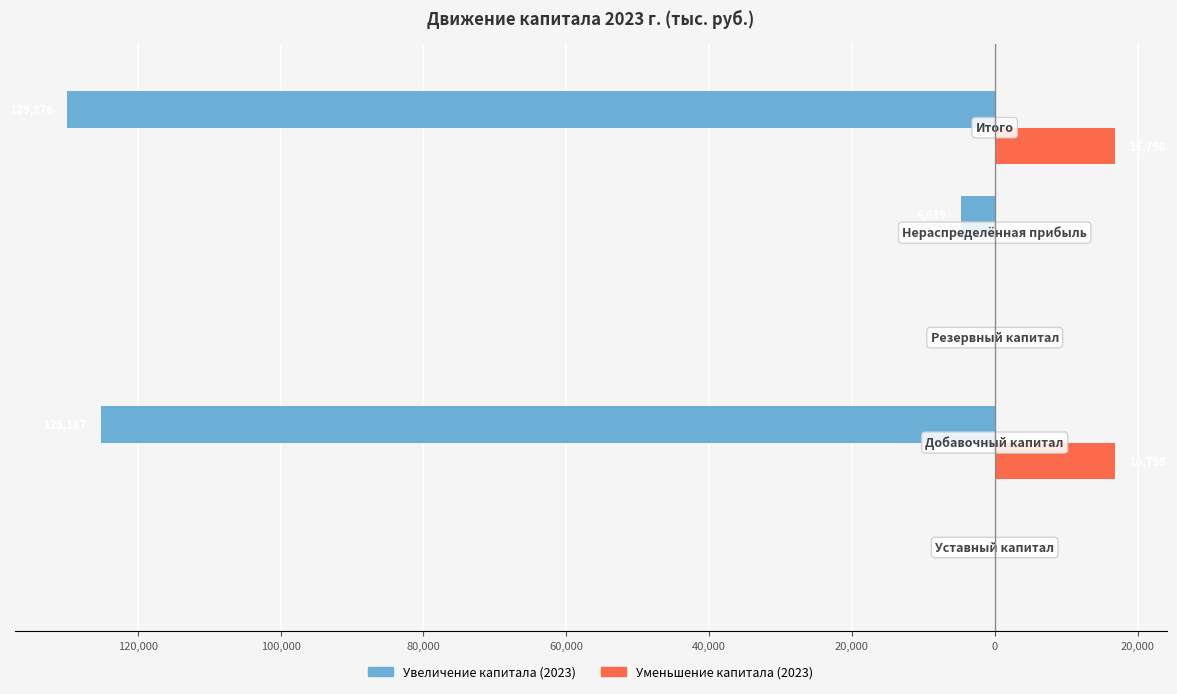

What are all the series names shown in the legend?

Увеличение капитала (2023), Уменьшение капитала (2023)